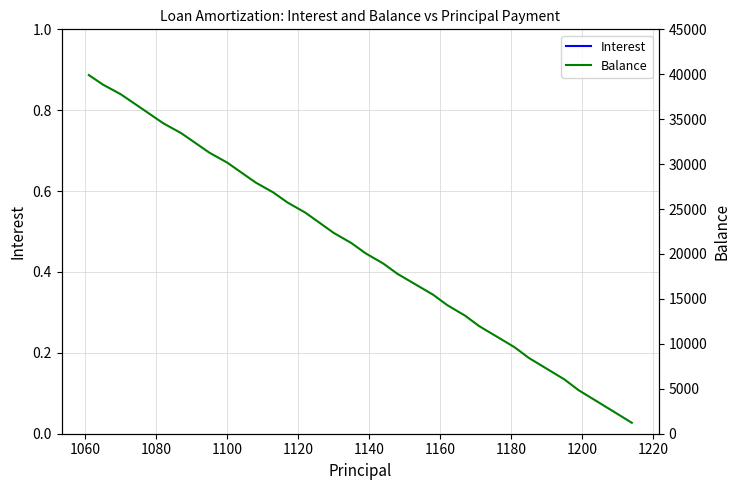

True or false: Balance and Interest cross at least once.

False